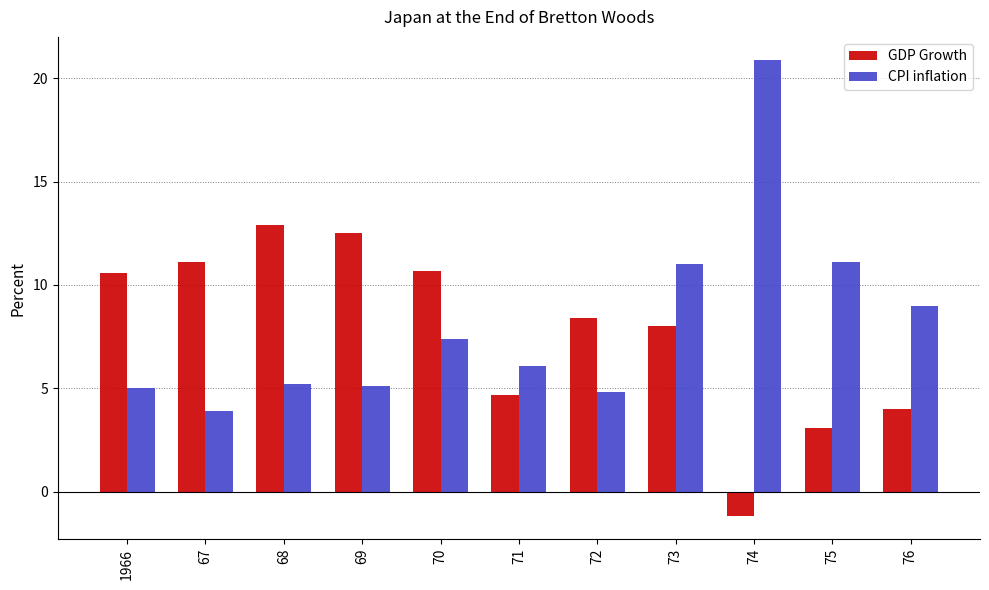

Between 71 and 74, which series saw the biggest shift?

CPI inflation